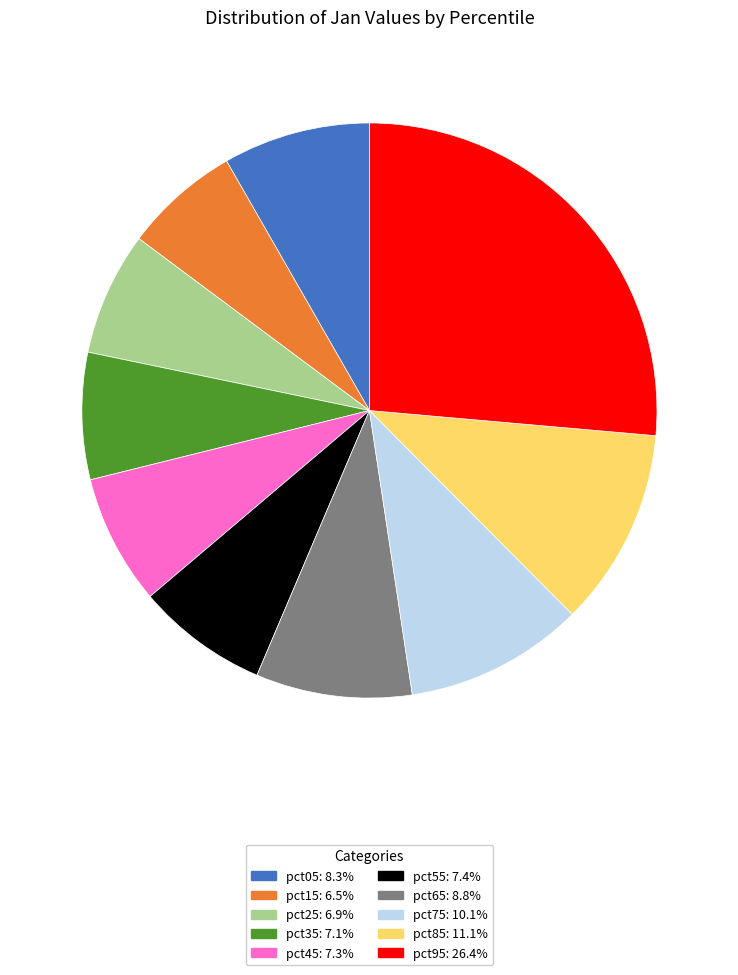

Which category has the biggest portion of the pie?

pct95